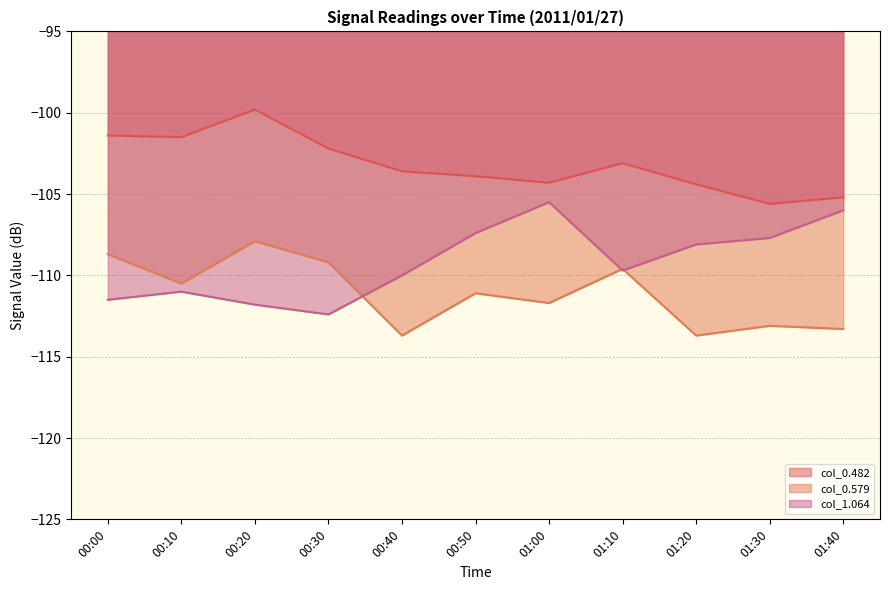

Where is the first local minimum for col_0.579?

00:10